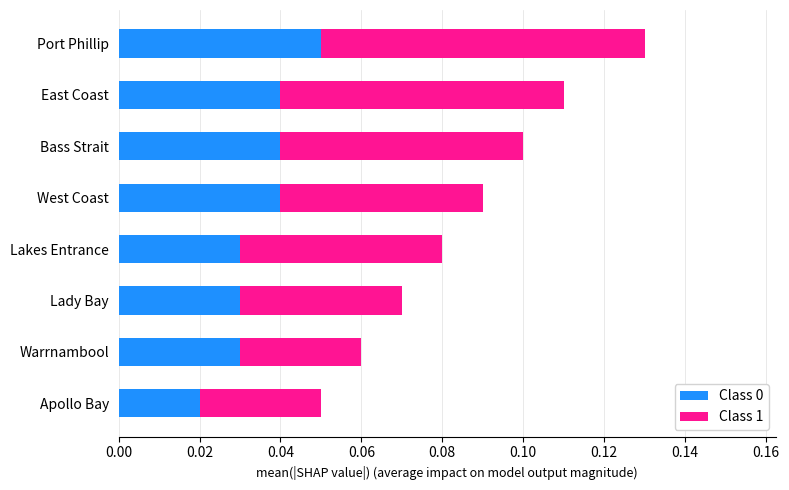

What are all the series names shown in the legend?

Class 0, Class 1